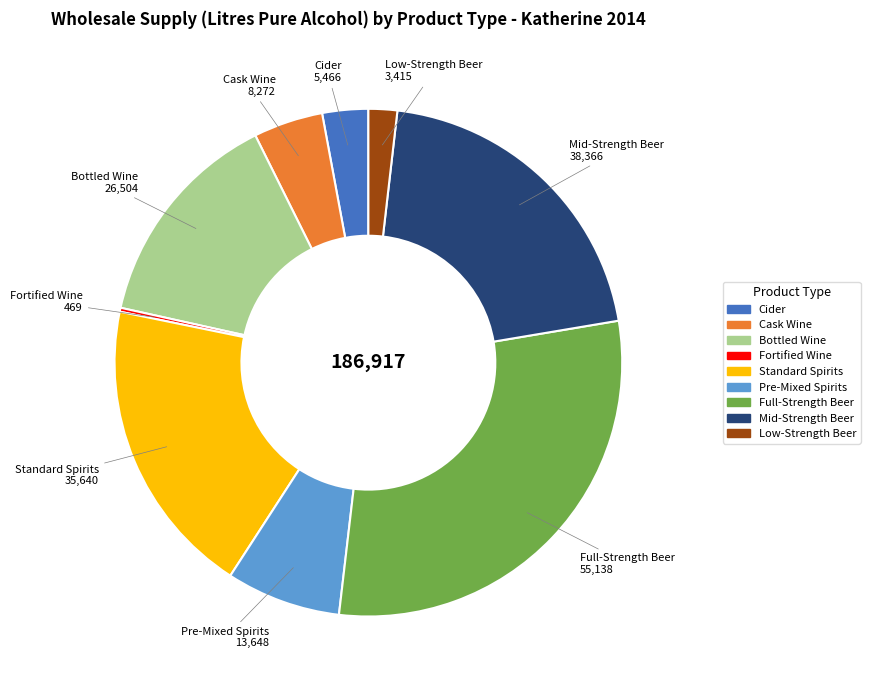

Is the sum of Cask Wine and Full-Strength Beer greater than half?

No